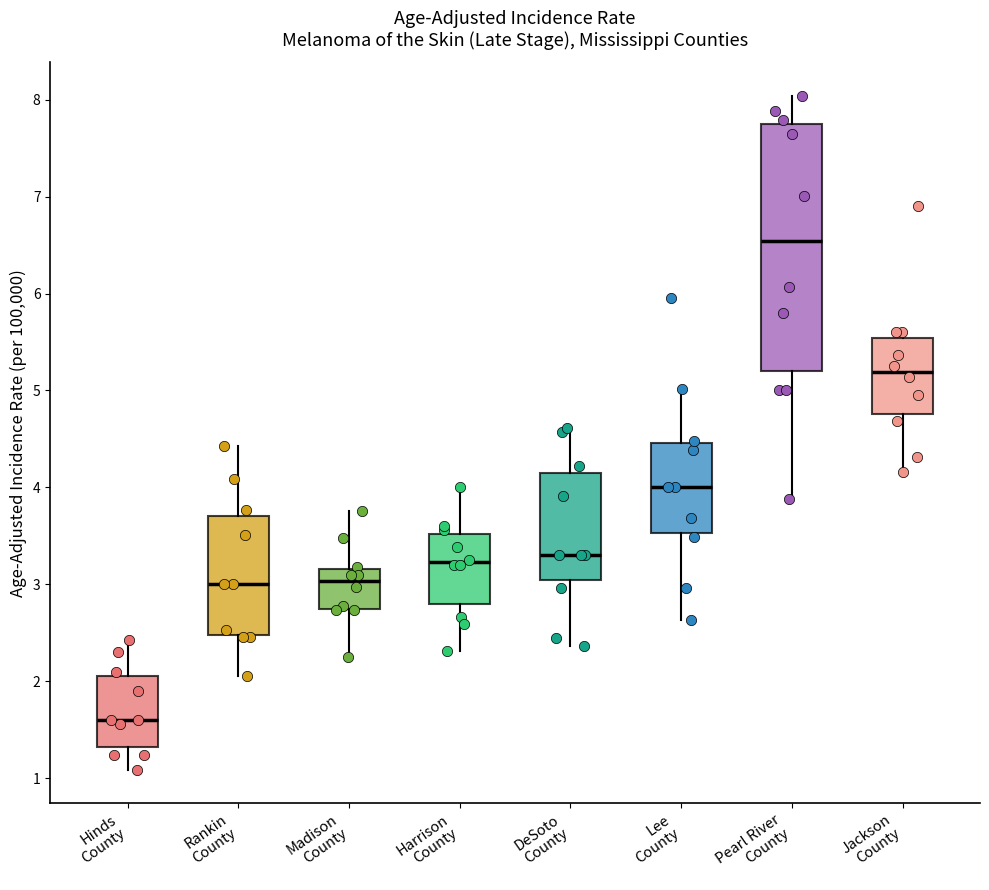

Which box's median line is the highest?

Pearl River County